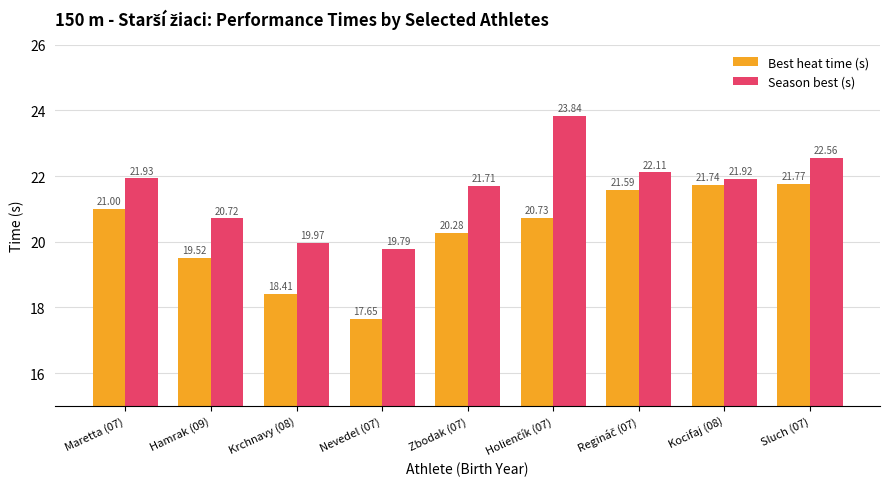

What is the total value across all series at Hamrak (09)?

40.2